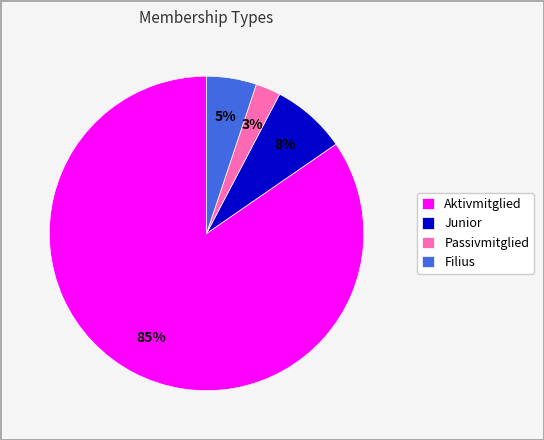

What is the ratio of the value at Filius to the value at Aktivmitglied?

0.1